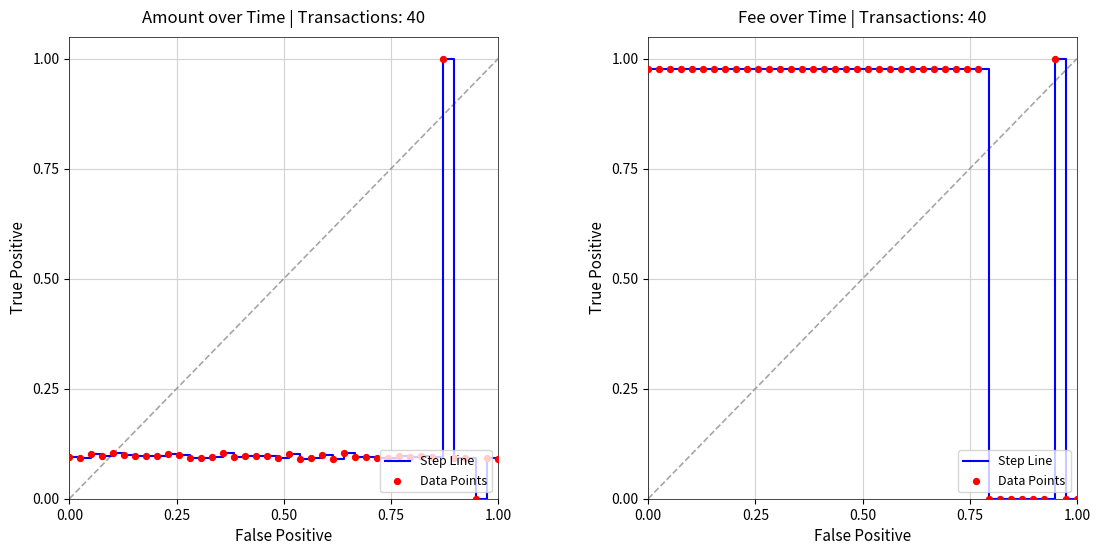

Which series contains the lowest Y value?

Step Line